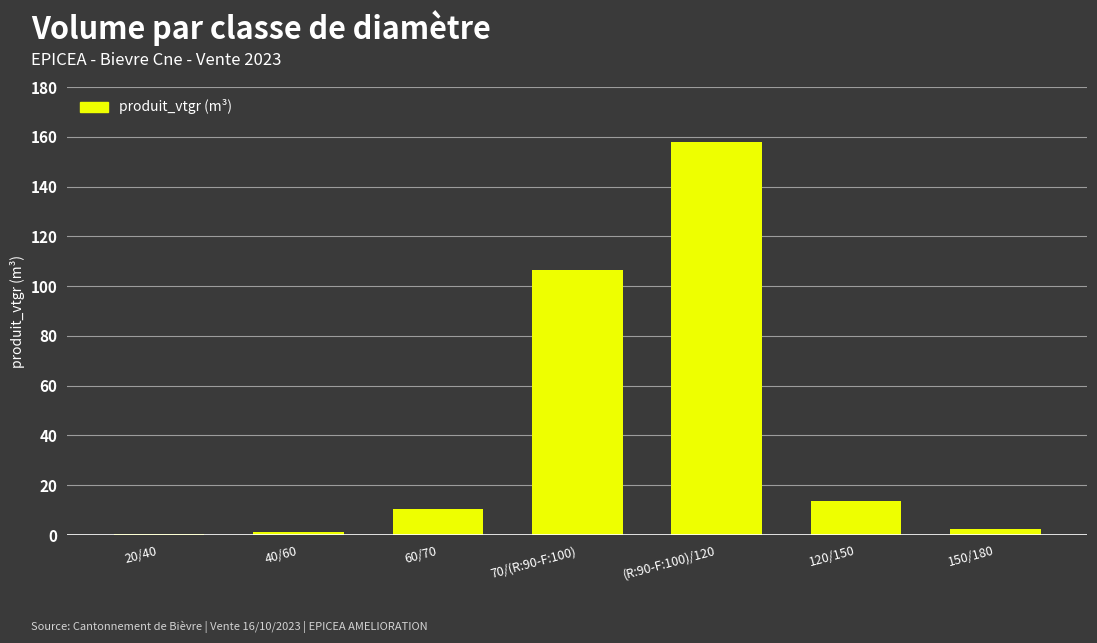

At which label is the value closest to 79?

70/(R:90-F:100)